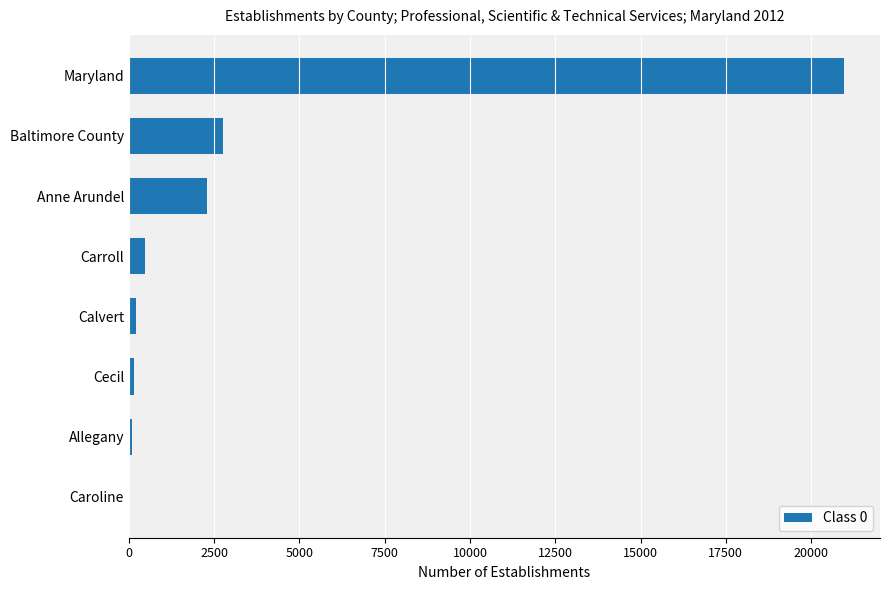

Between Carroll and Maryland, which is larger?

Maryland